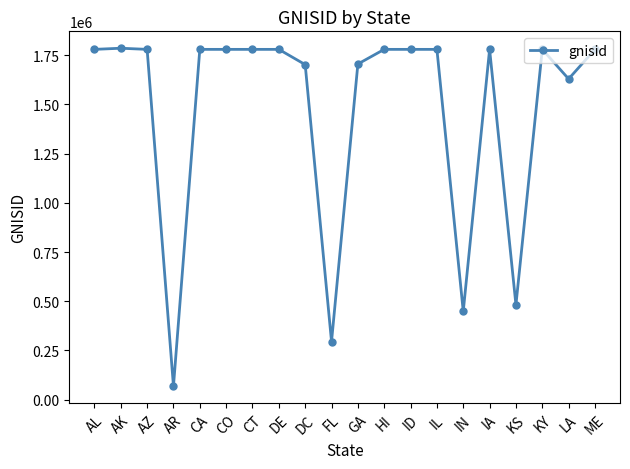

The value at KS is 481813. True or false?

True